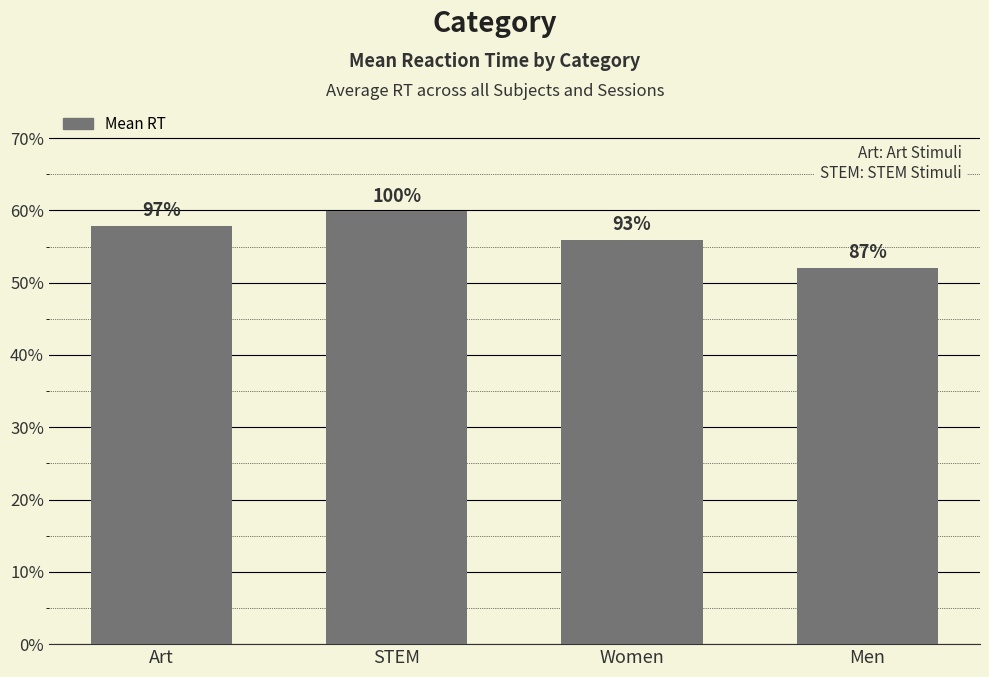

At which category does the chart reach its peak across all series?

STEM